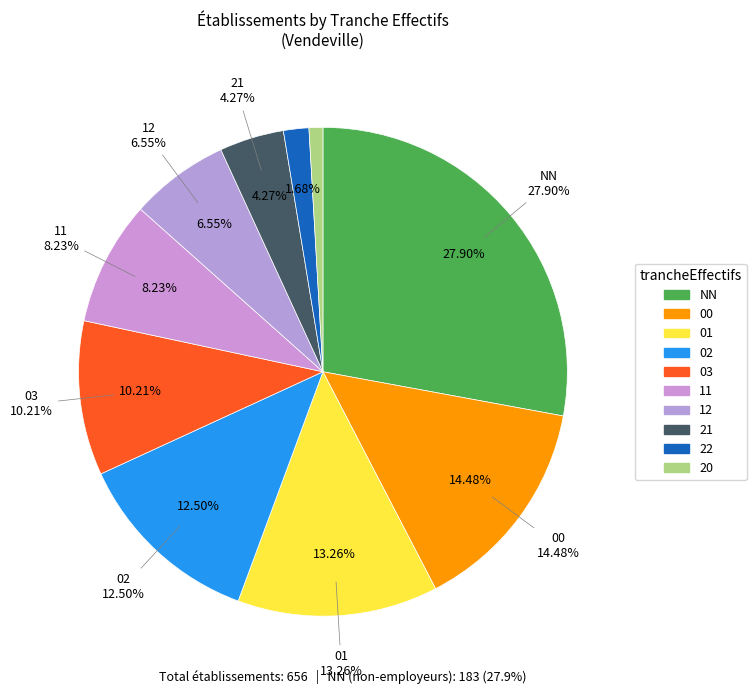

Which has a higher value, 01 or 11?

01